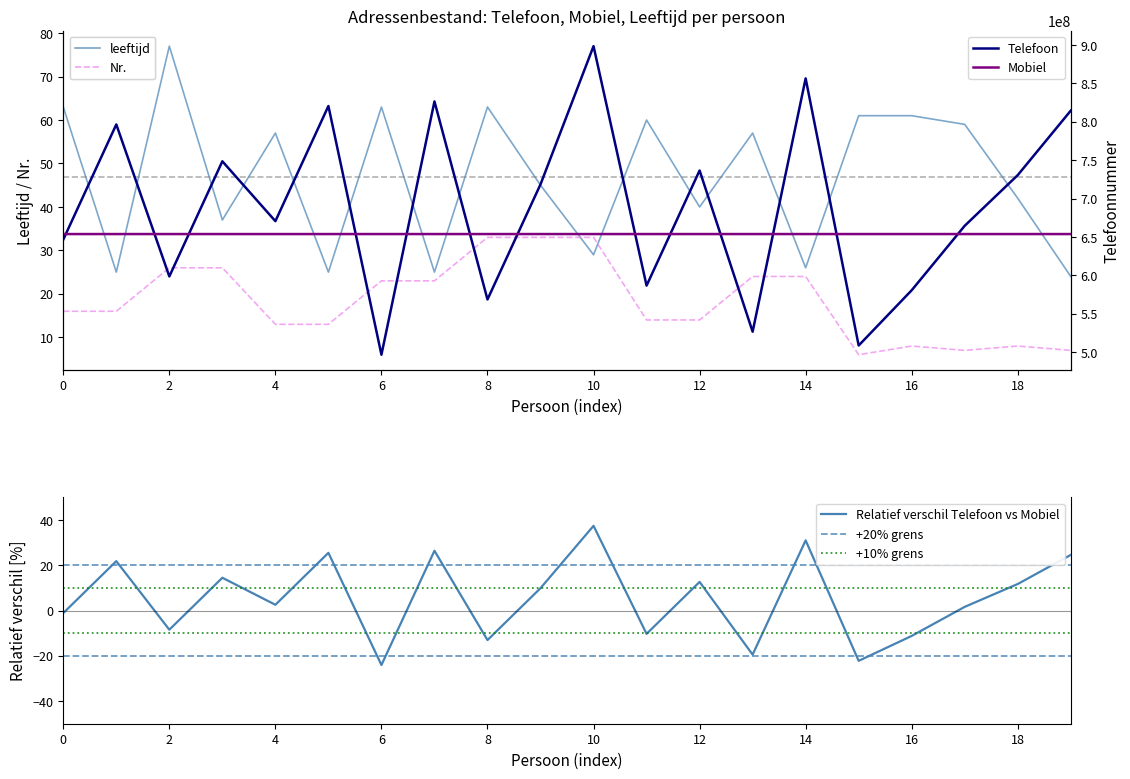

True or false: leeftijd and Telefoon cross at least once.

False